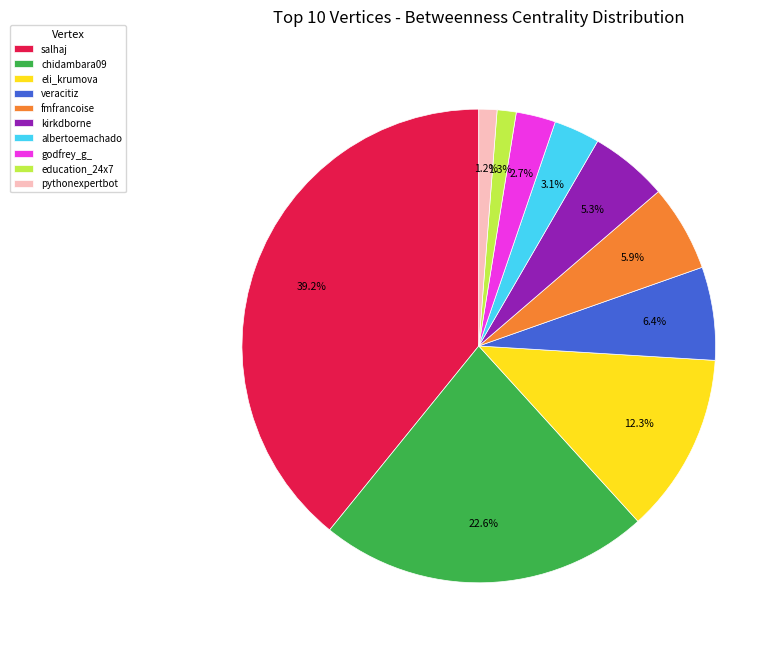

Is it true that veracitiz is 6% of the pie?

True